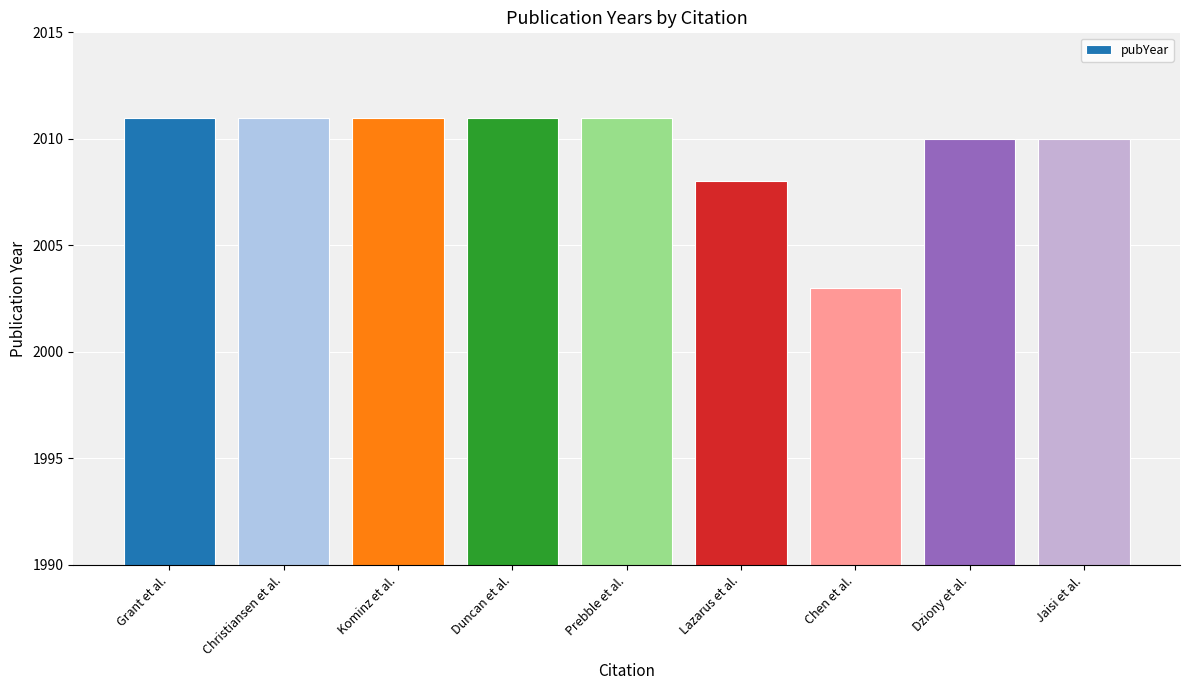

What is the difference between the maximum and minimum values?

8